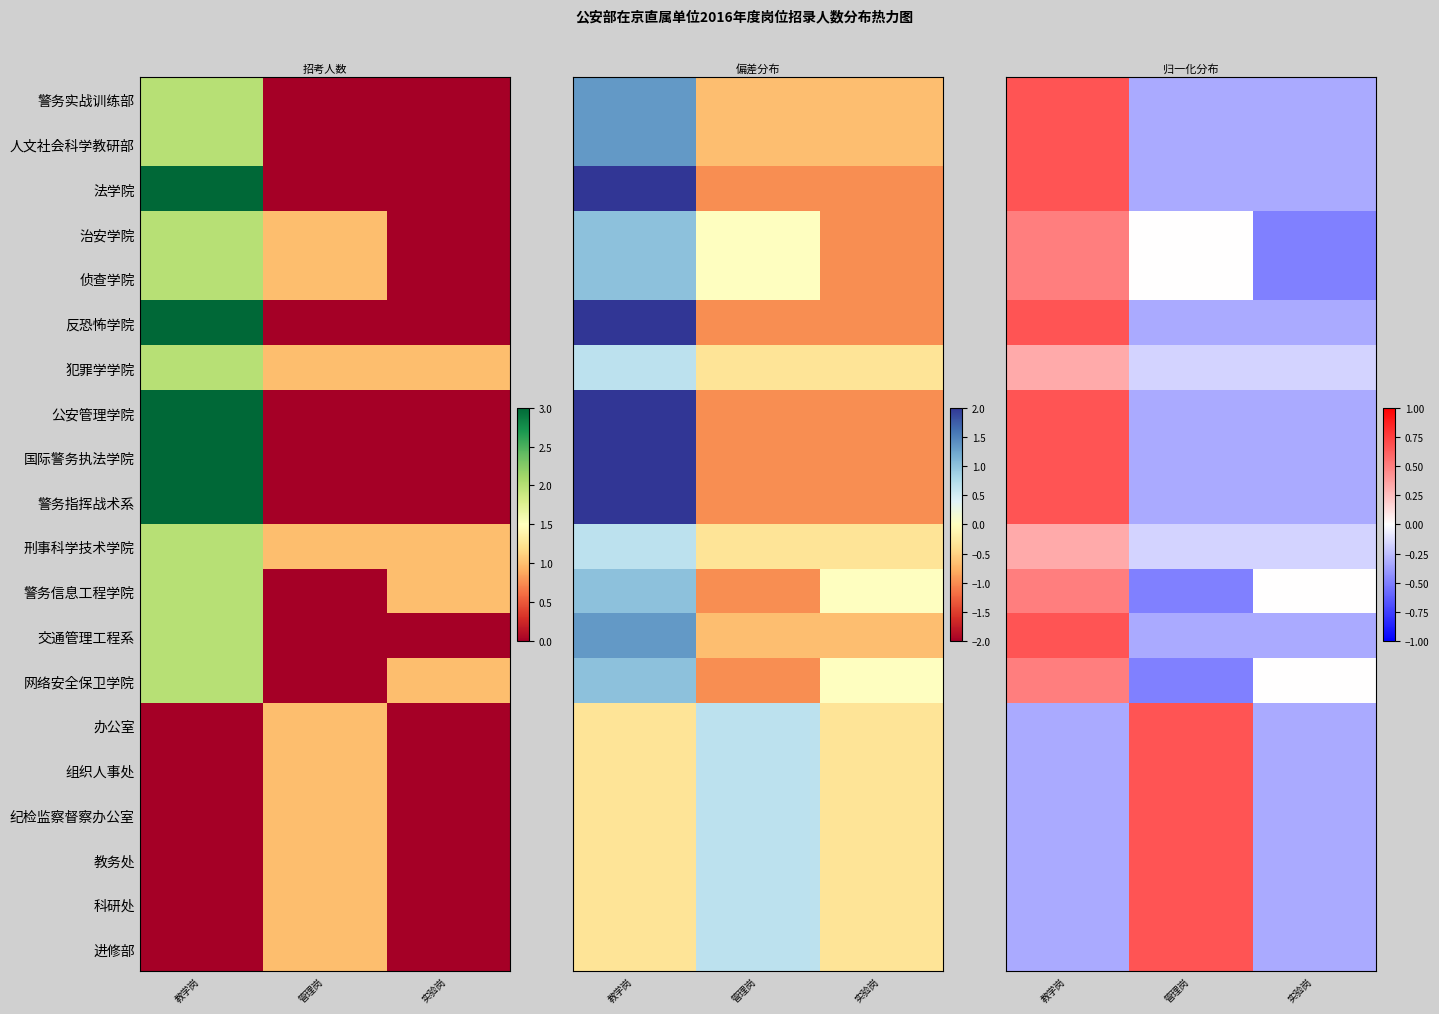

Which category has the highest value in the 纪检监察督察办公室 series?

管理岗